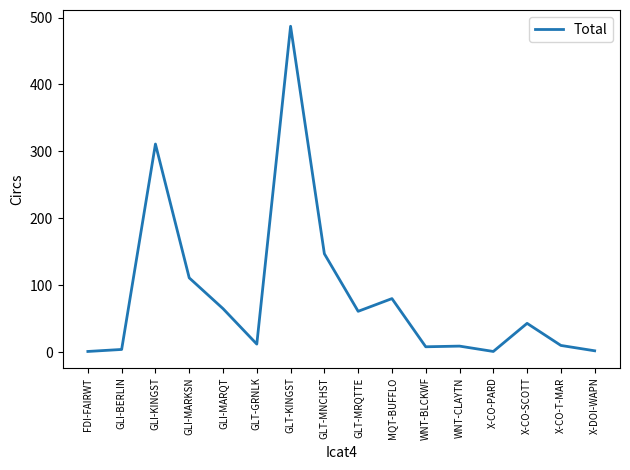

What is the change in value from GLI-MARQT to X-CO-SCOTT?

-22